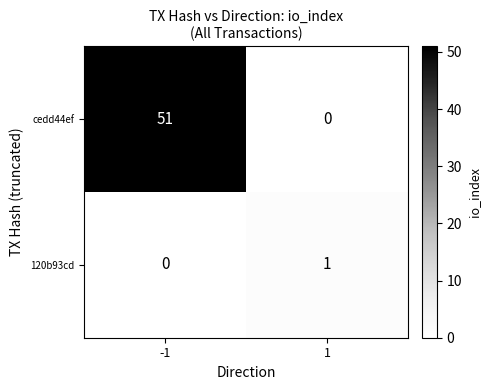

What is the maximum value shown in the chart?

51